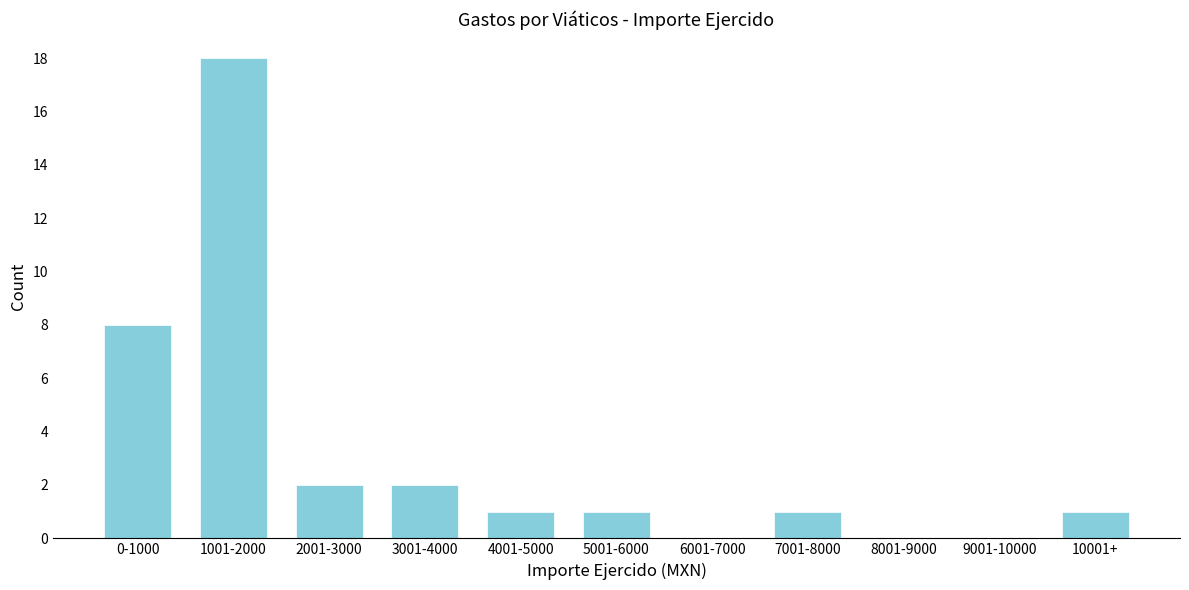

Reading left to right, extract all data points from this chart.

0-1000=8	1001-2000=18	2001-3000=2	3001-4000=2	4001-5000=1	5001-6000=1	6001-7000=0	7001-8000=1	8001-9000=0	9001-10000=0	10001+=1